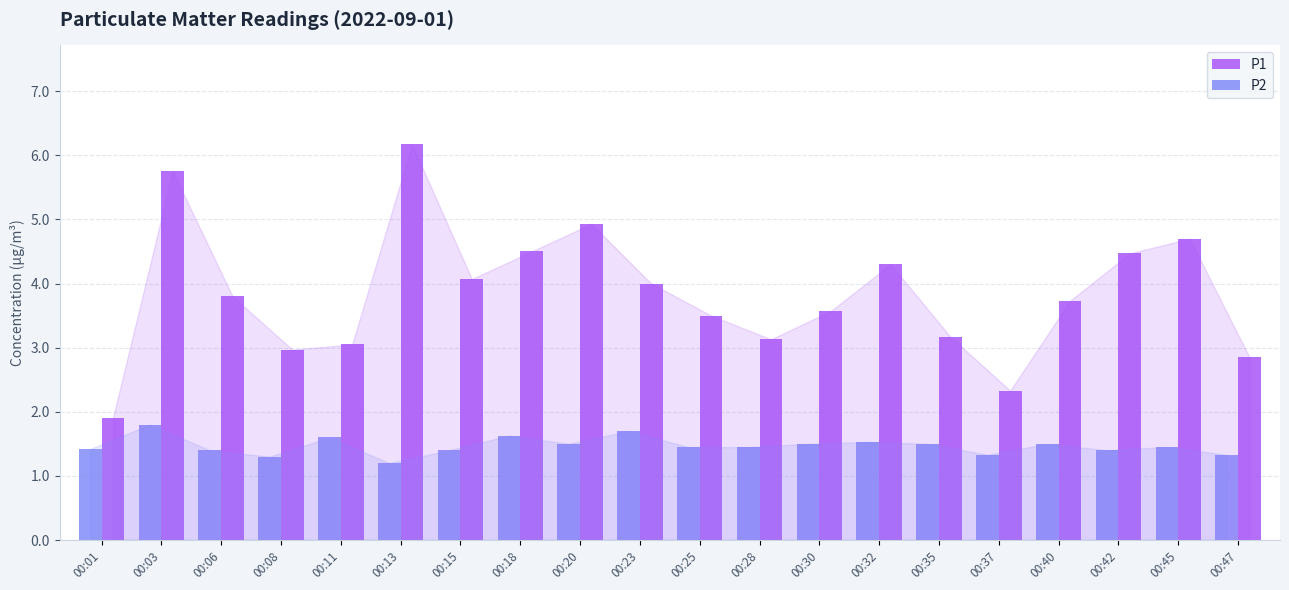

At 00:45, list the series in order from largest to smallest.

P1, P2